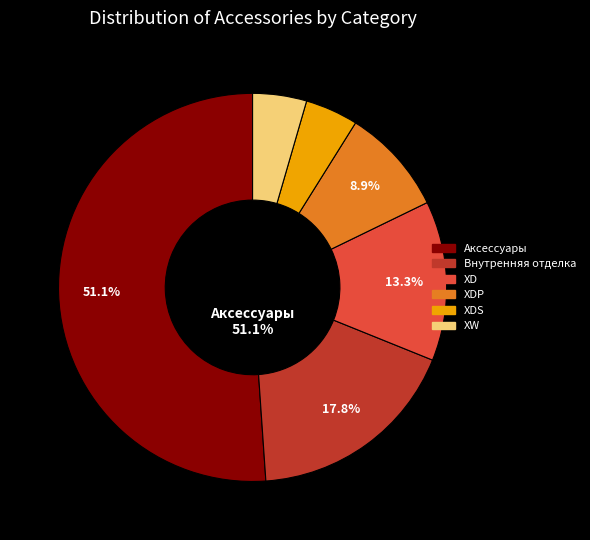

Does any single category account for the majority?

Yes